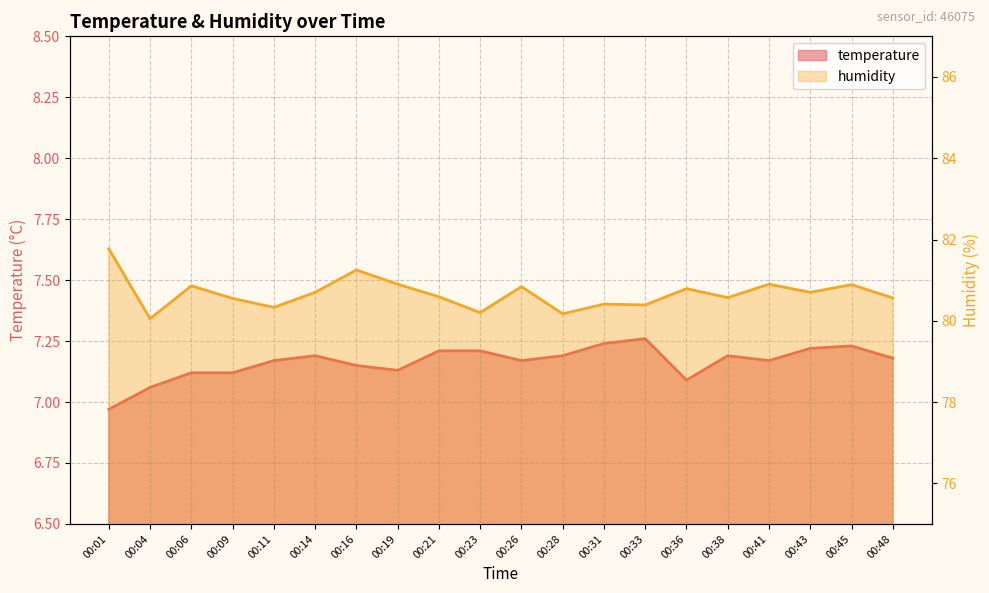

What is the difference between the second highest and minimum values in the temperature series?

0.3